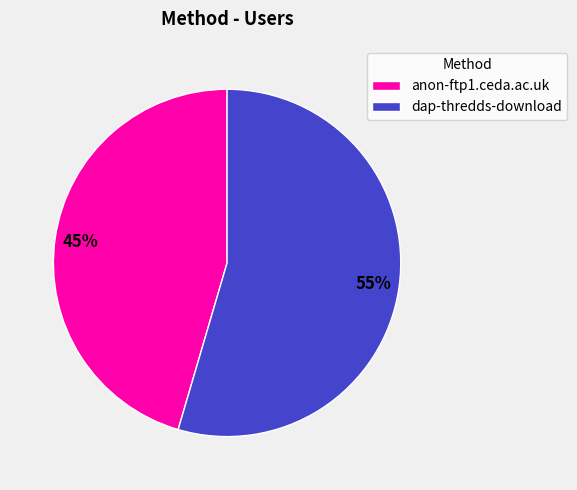

How many slices are in this pie chart?

2